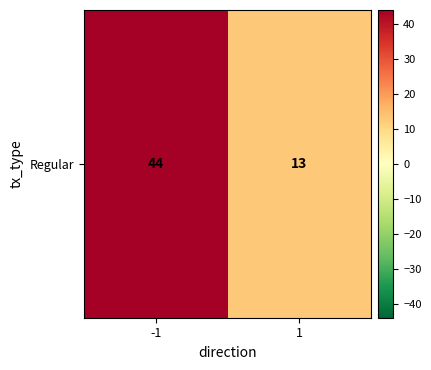

Rank the categories by value from lowest to highest.

1, -1